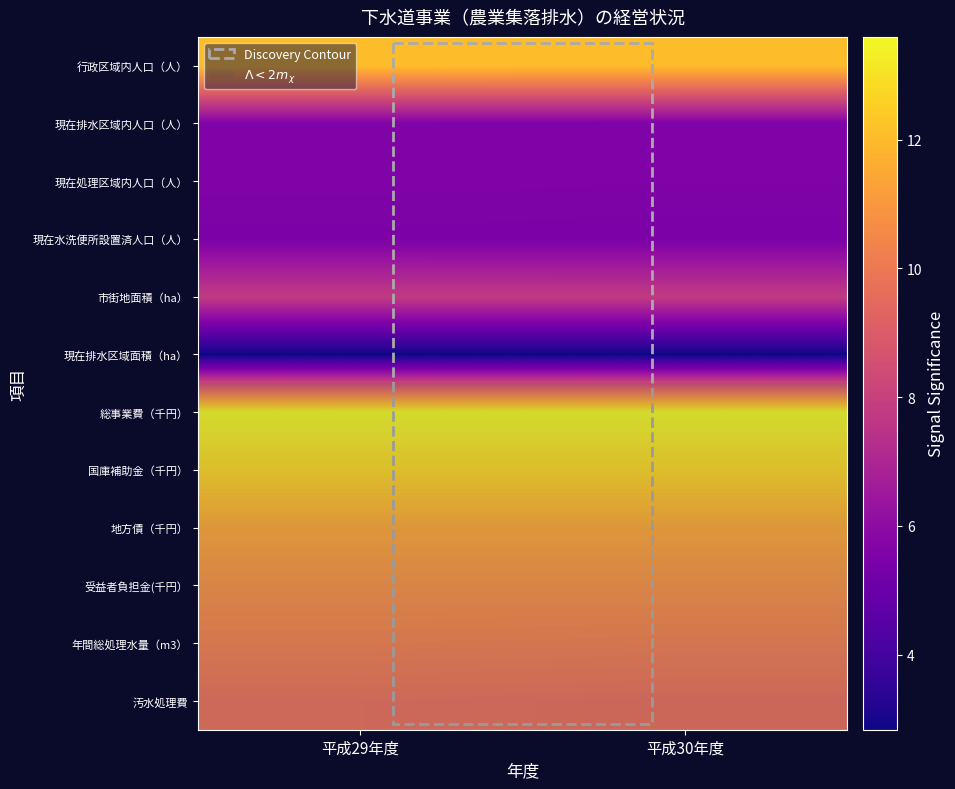

How many categories are shown in the chart?

2